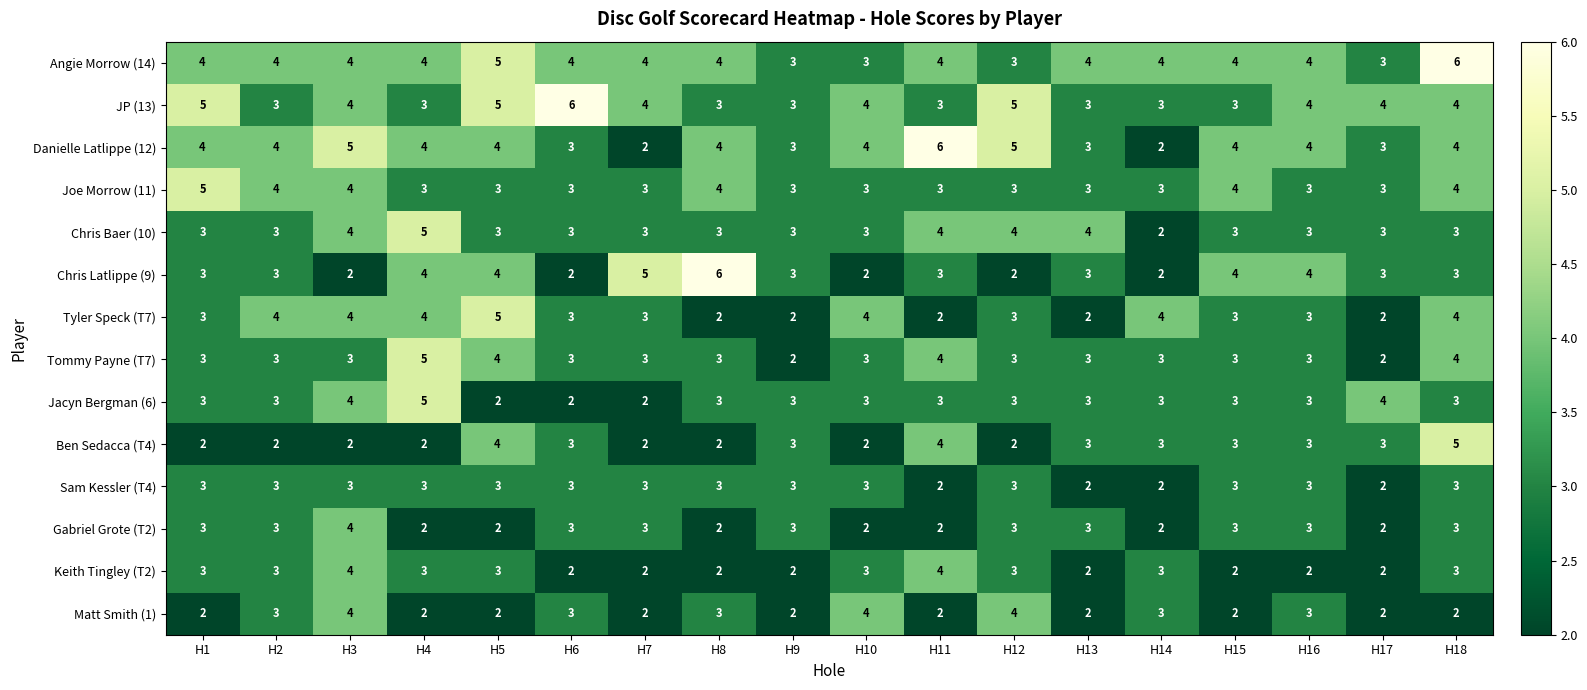

What is the difference between the maximum and minimum values in the JP (13) series?

3